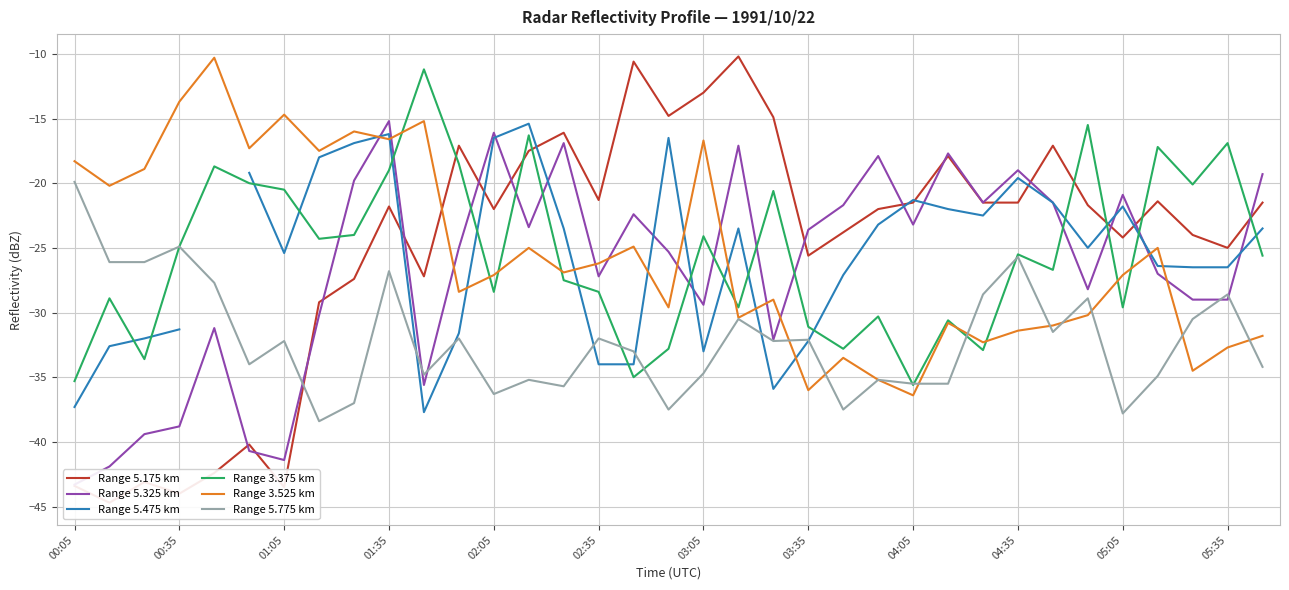

True or false: Range 3.525 km has a value of -24.9 at 04:05.

False